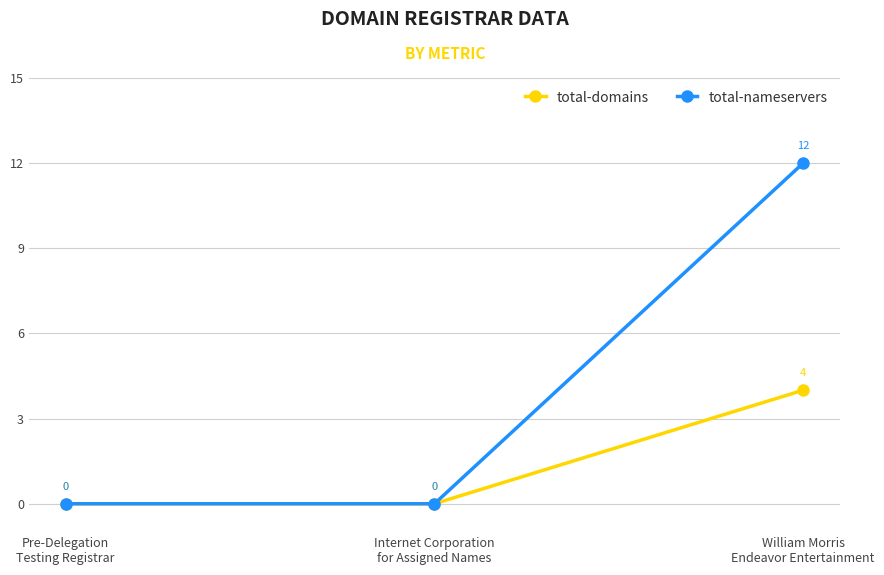

The total-domains series shows -3 at Pre-Delegation
Testing Registrar. True or false?

False